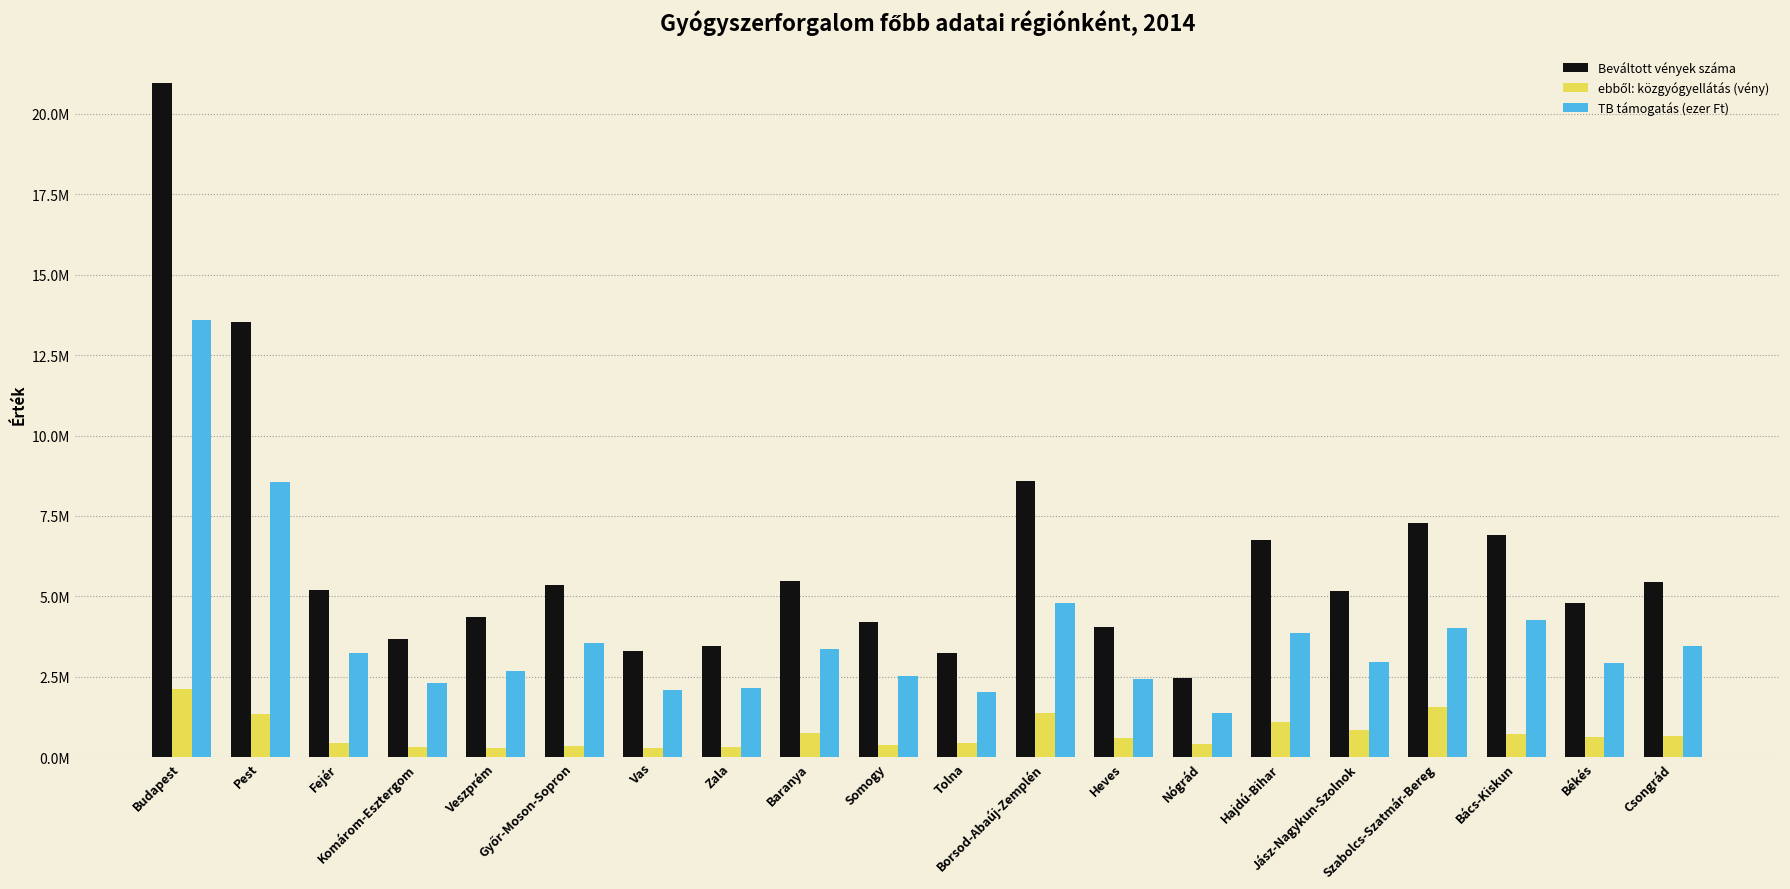

What is the label of the 18th bar from the left?

Bács-Kiskun